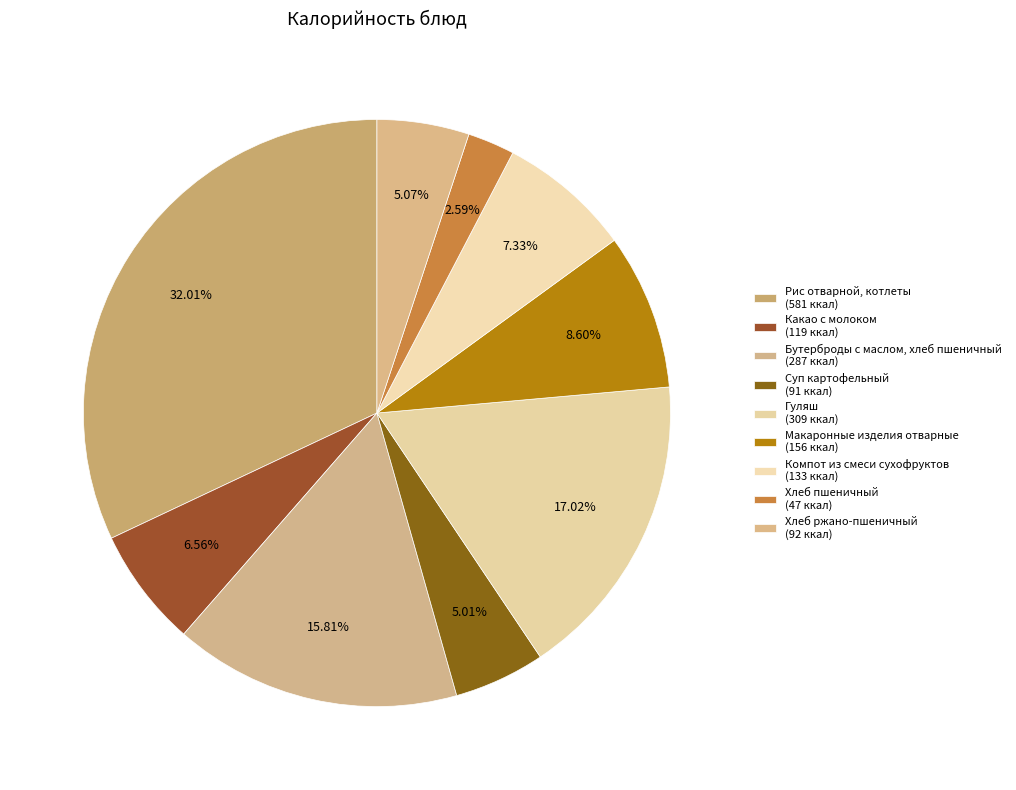

Combined, what portion of the pie is Рис отварной, котлеты and Хлеб пшеничный?

34.6%